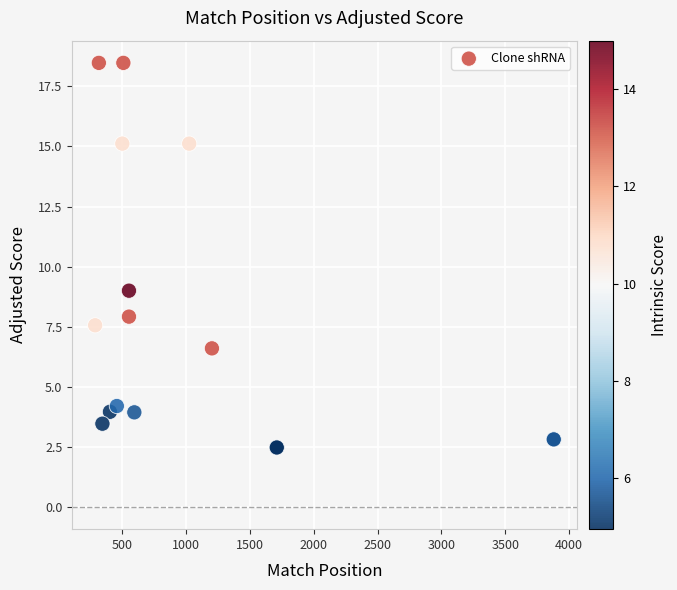

What Y value in the scatter plot is closest to 10?

9.0